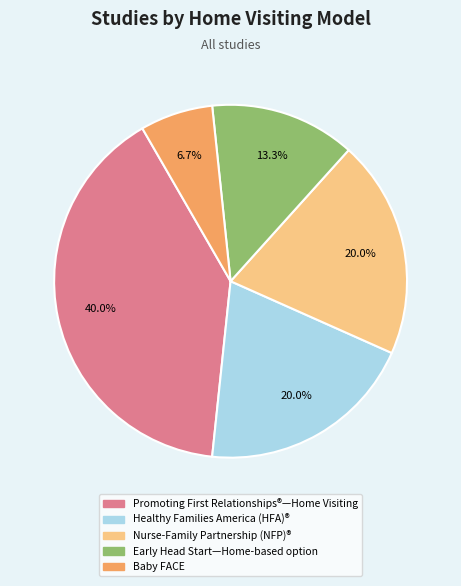

Does Nurse-Family Partnership (NFP)® account for over 50% of the chart?

No